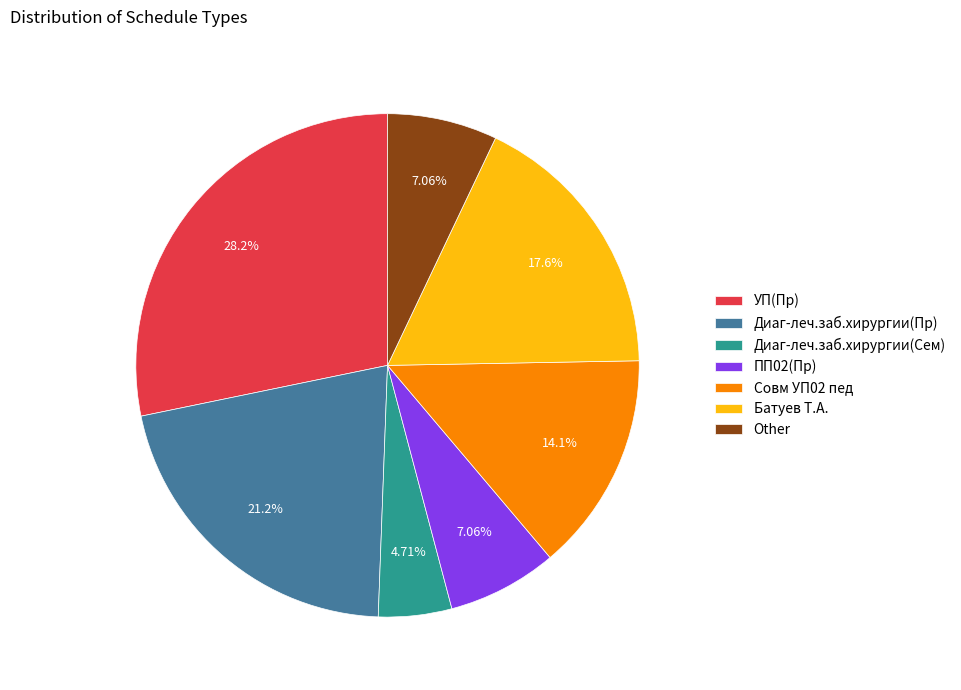

Does any single category account for the majority?

No